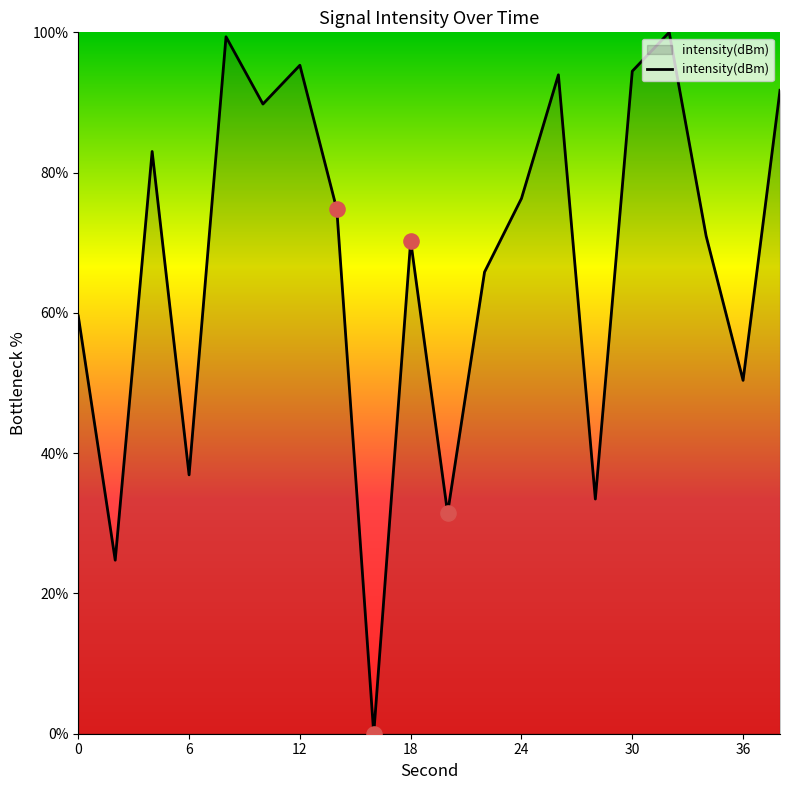

What is the greatest value displayed?

100.0